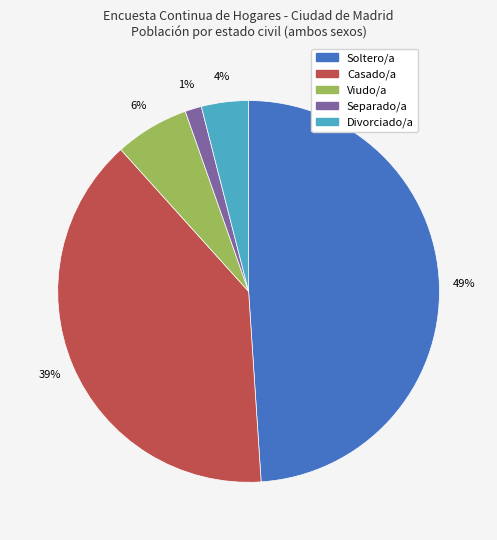

Do Casado/a and Viudo/a together represent more than half of the pie?

No